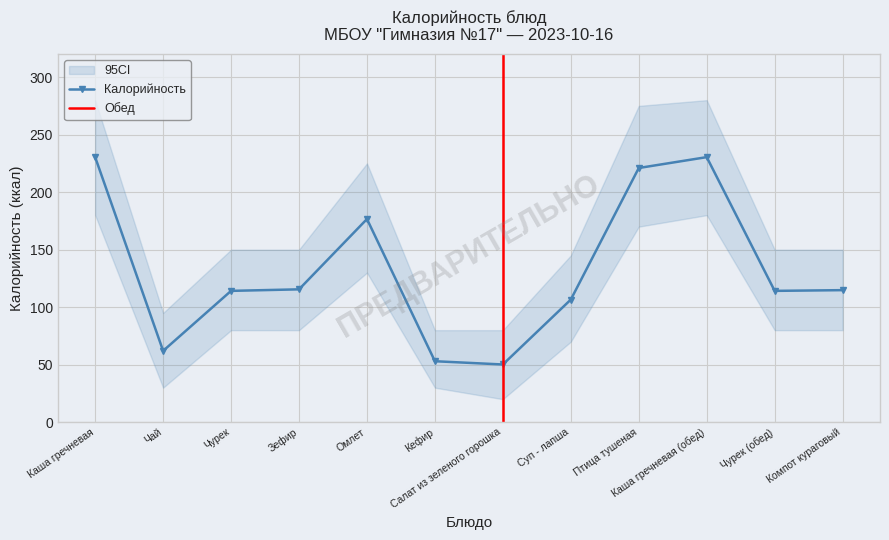

Which category has the lowest value in the Калорийность series?

Салат из зеленого горошка